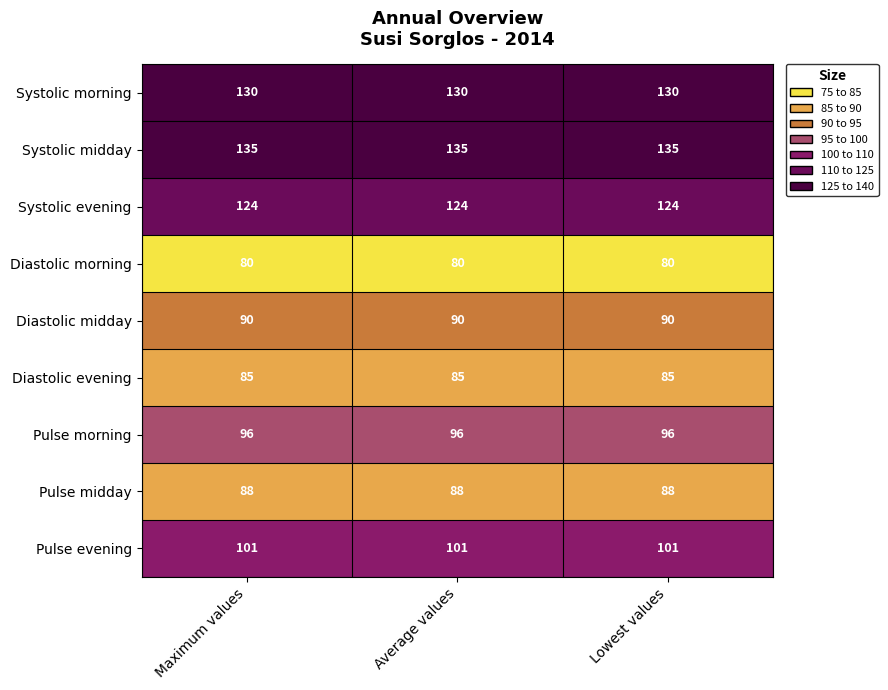

What is the maximum value for Diastolic evening?

85